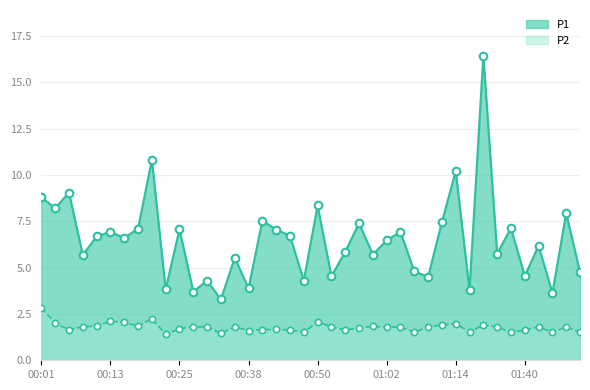

At which category is the sum across all series the highest?

01:28